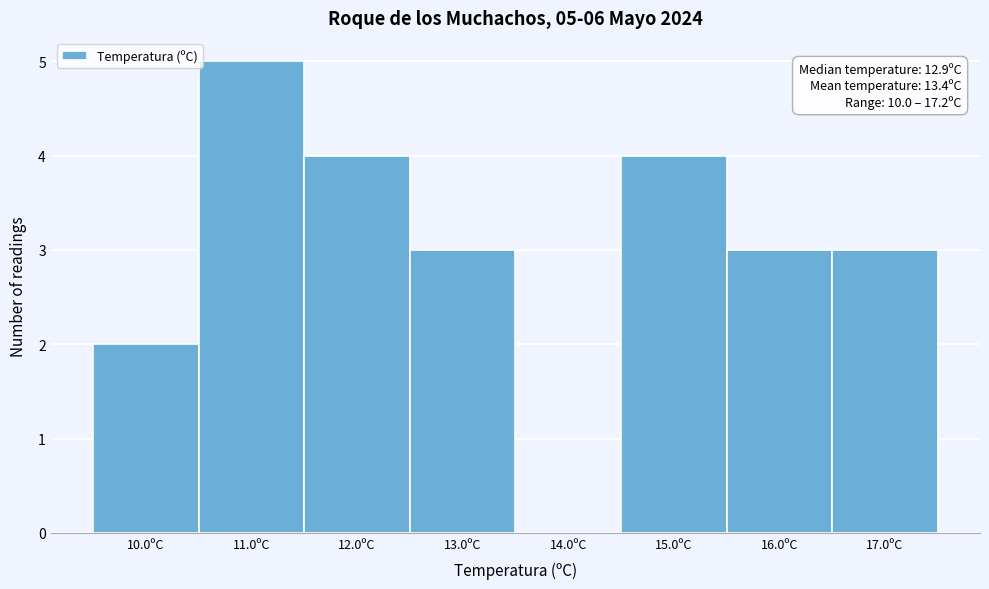

Which range on the x-axis has the tallest bar?

10.5 to 11.5